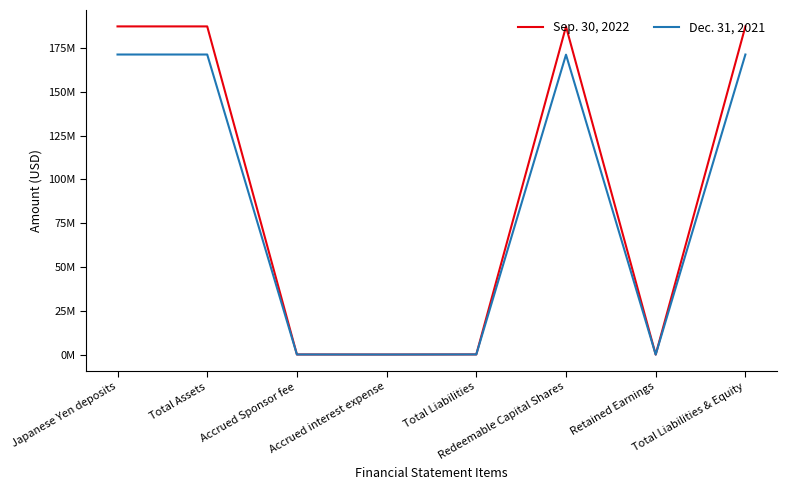

What is the average value of the Dec. 31, 2021 series?

85633747